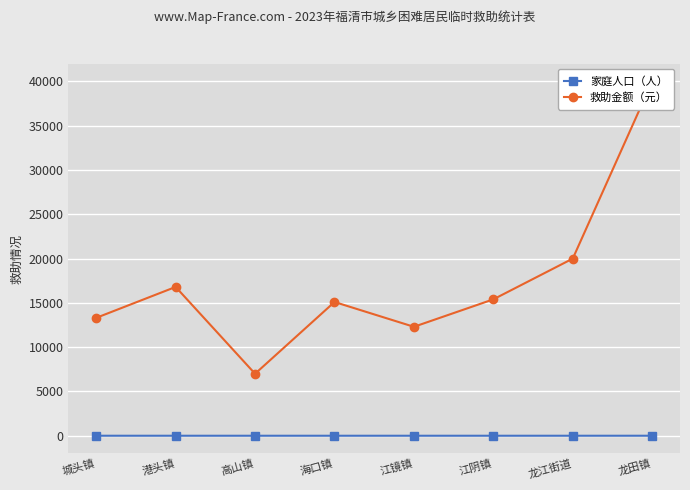

Rank the series at 龙江街道 from highest to lowest value.

救助金额（元）, 家庭人口（人）